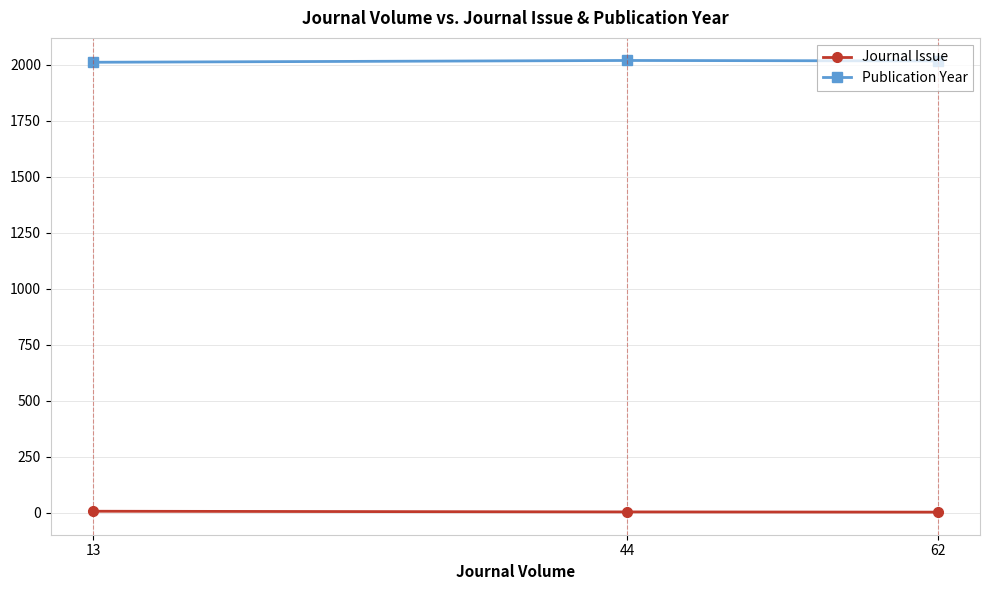

Does the chart have visible grid lines?

Yes